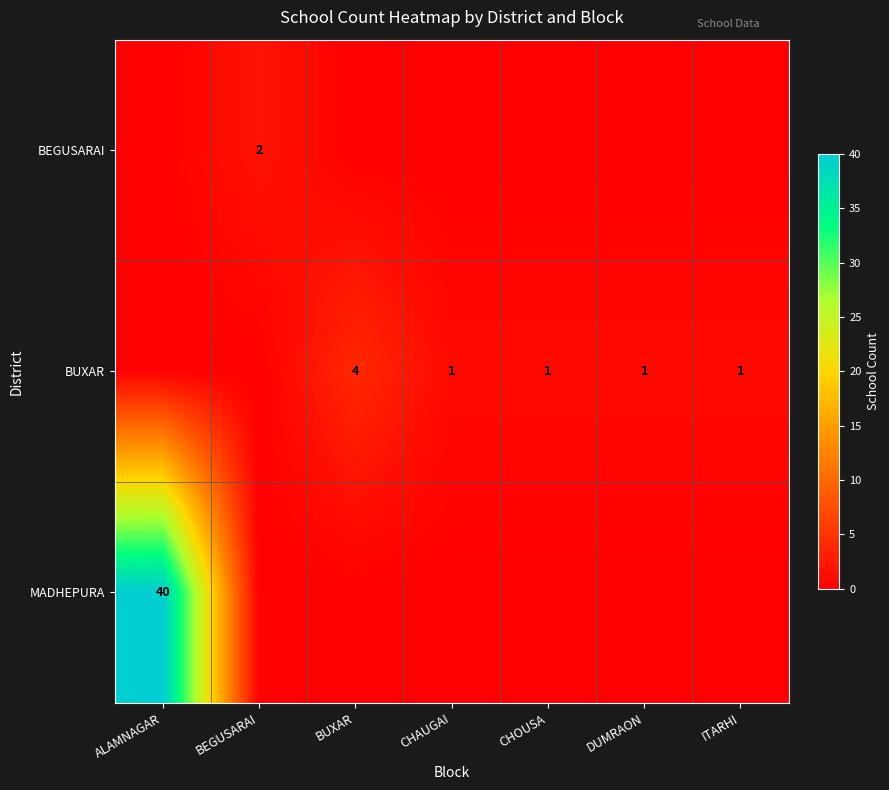

True or false: MADHEPURA has a value of 40 at ALAMNAGAR.

True